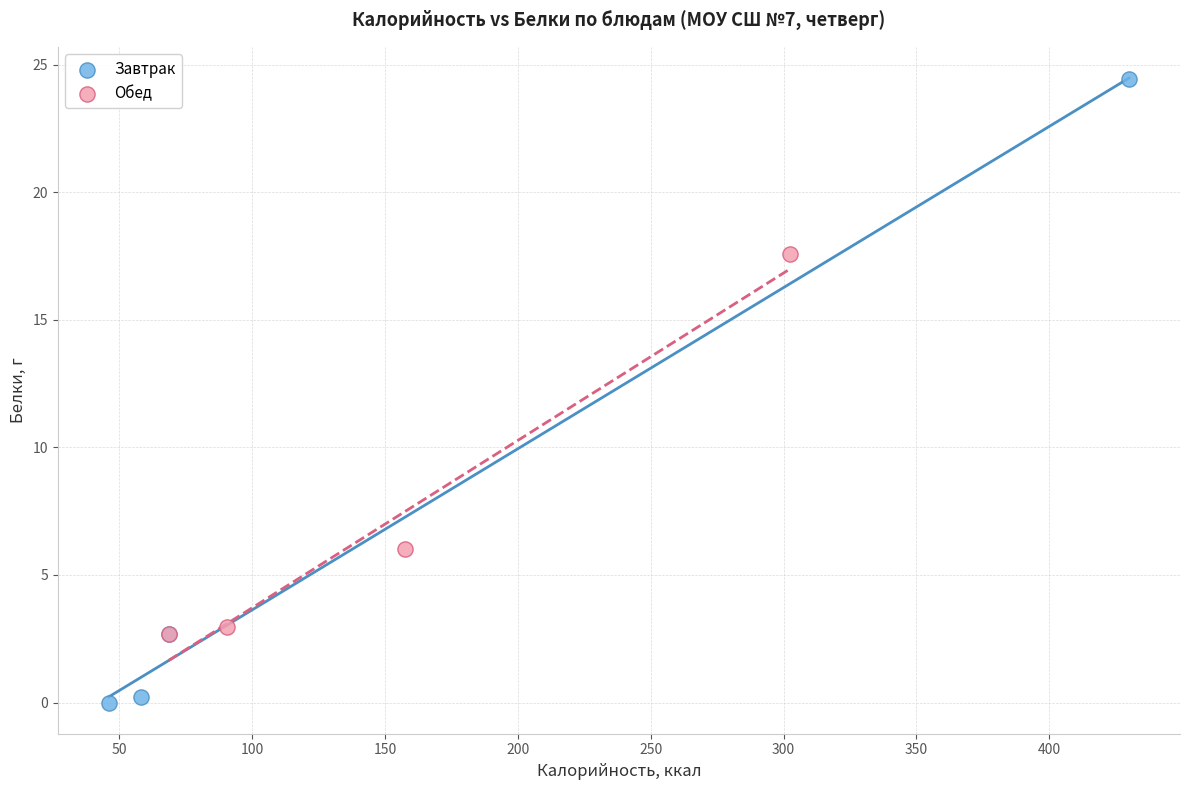

Which series reaches the minimum Y coordinate?

Завтрак